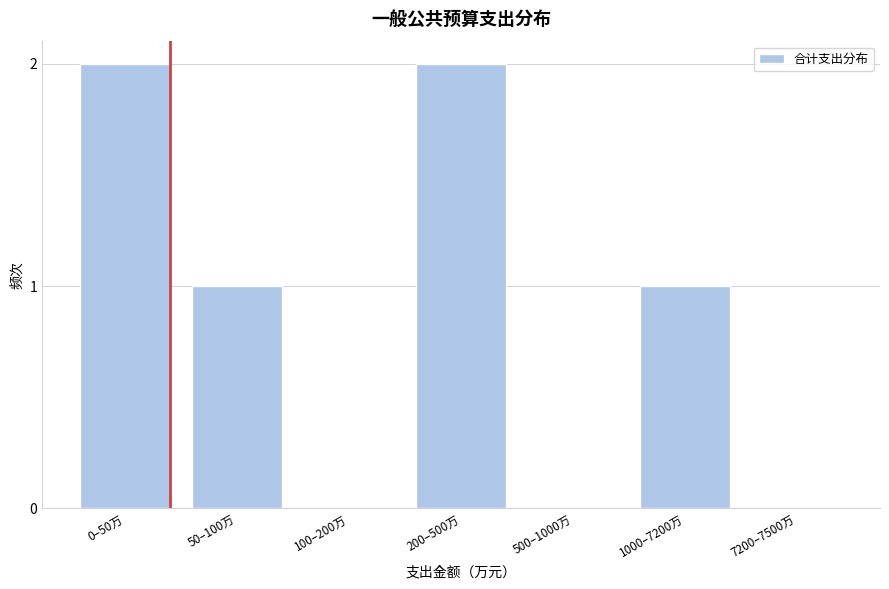

Reading left to right, what are all the values shown in this chart?

0–50万=2	50–100万=1	100–200万=0	200–500万=2	500–1000万=0	1000–7200万=1	7200–7500万=0